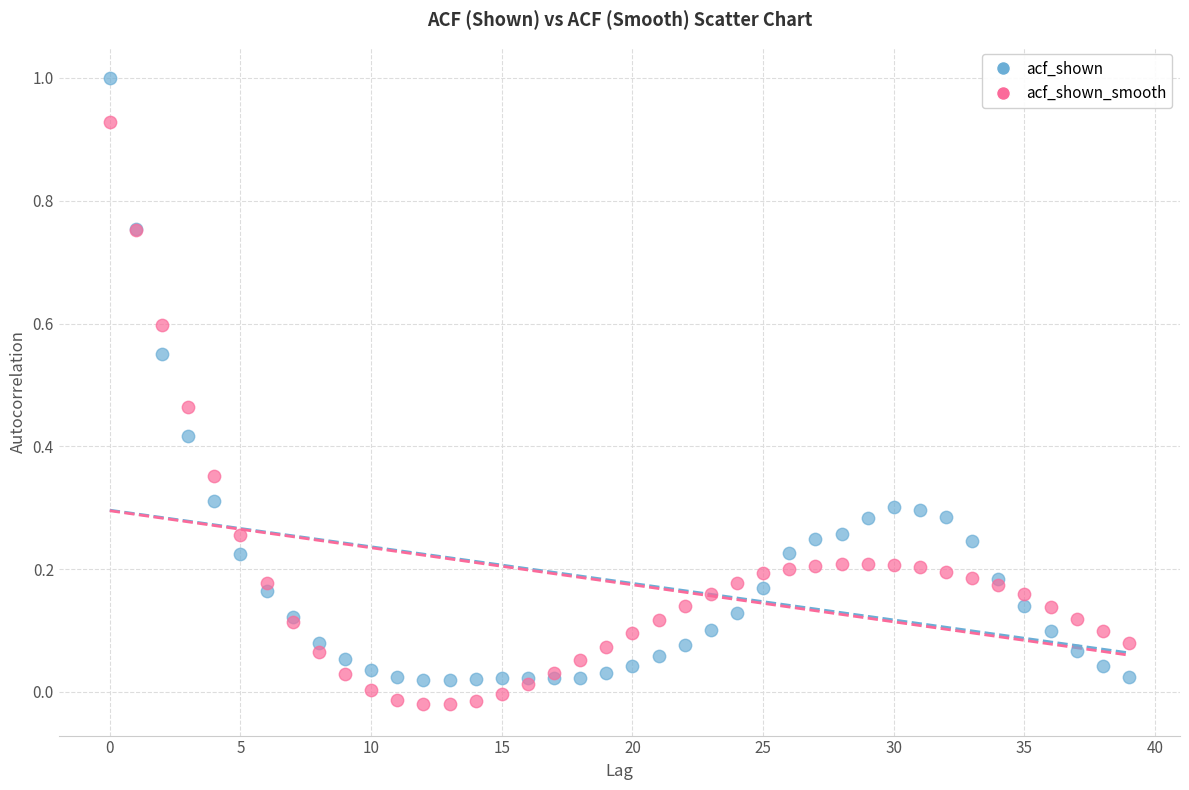

Which series contains the lowest Y value?

acf_shown_smooth